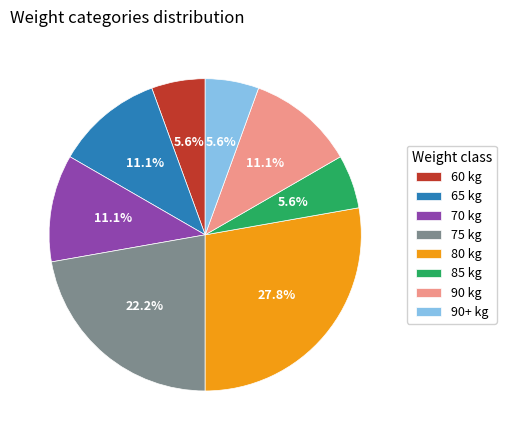

Is there any slice that represents more than half of the pie?

No